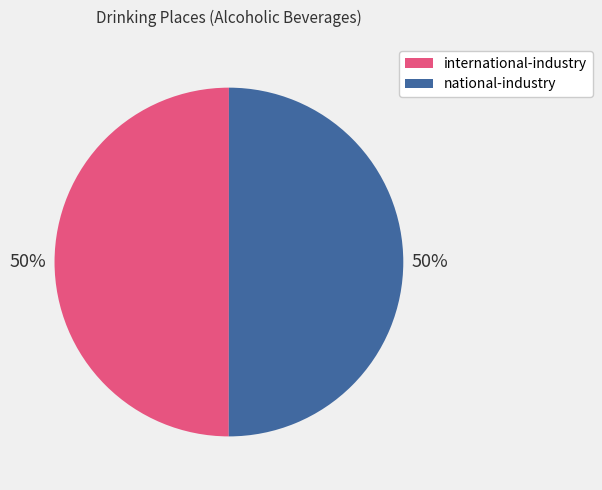

How many segments does this pie chart have?

2